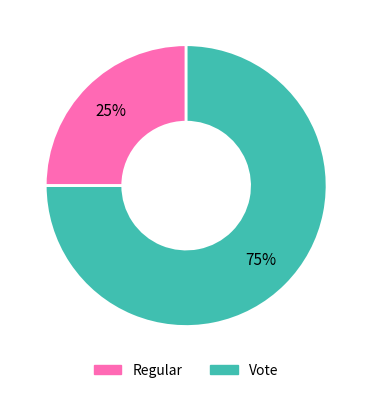

To the nearest percent, what is the average slice percentage?

50%